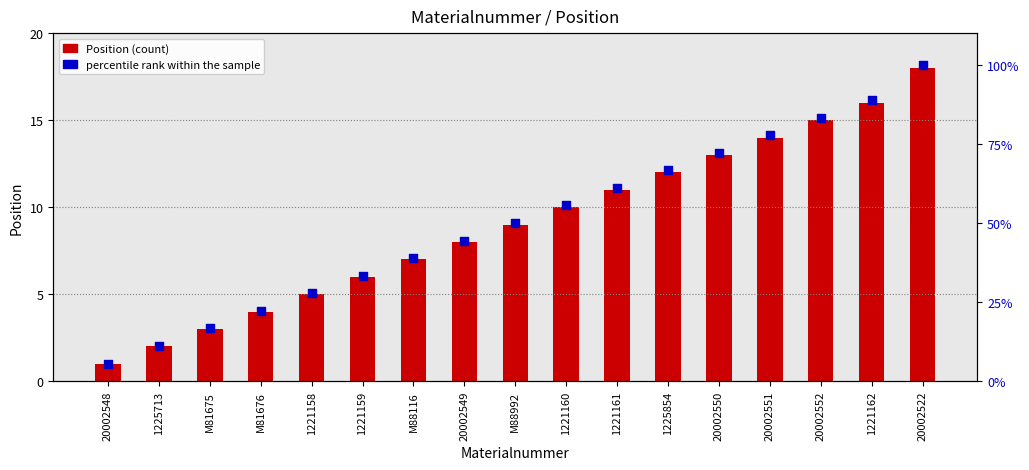

What is the total value across all series at 1221160?

65.6